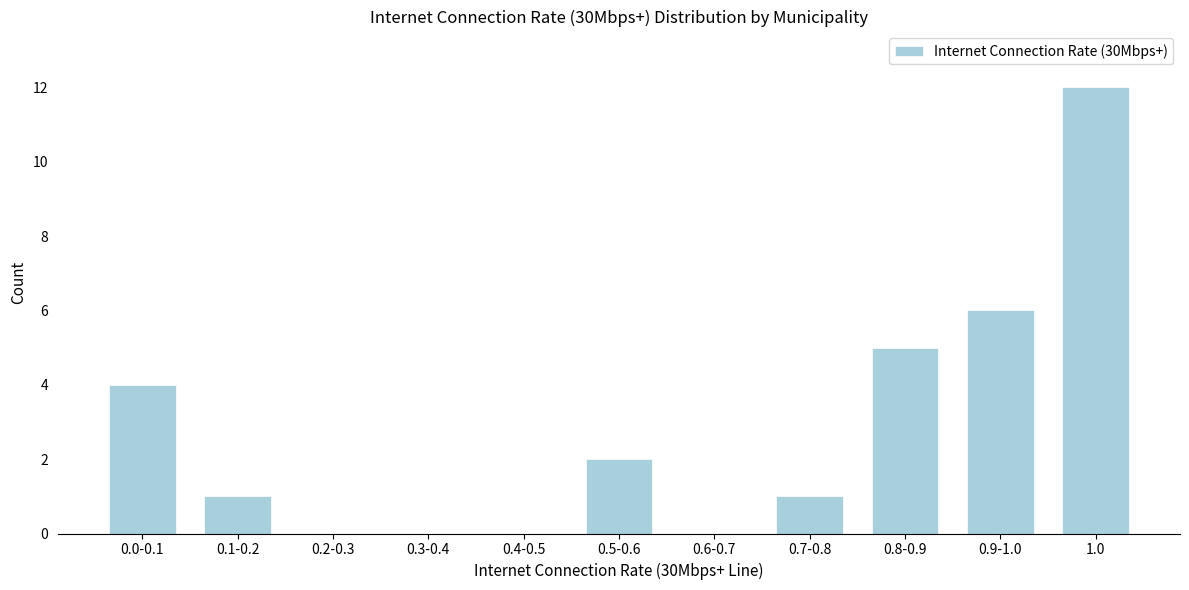

Reading left to right, transcribe all the data shown in this chart.

0.0-0.1=4	0.1-0.2=1	0.2-0.3=0	0.3-0.4=0	0.4-0.5=0	0.5-0.6=2	0.6-0.7=0	0.7-0.8=1	0.8-0.9=5	0.9-1.0=6	1.0=12